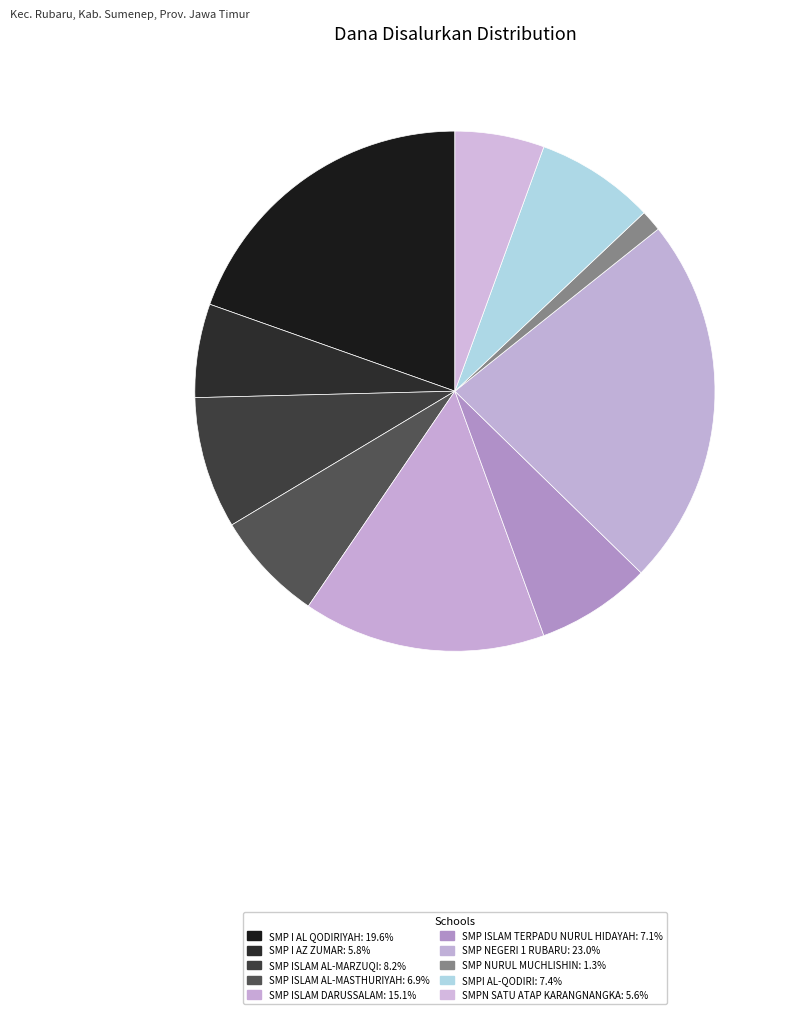

How many segments does this pie chart have?

10